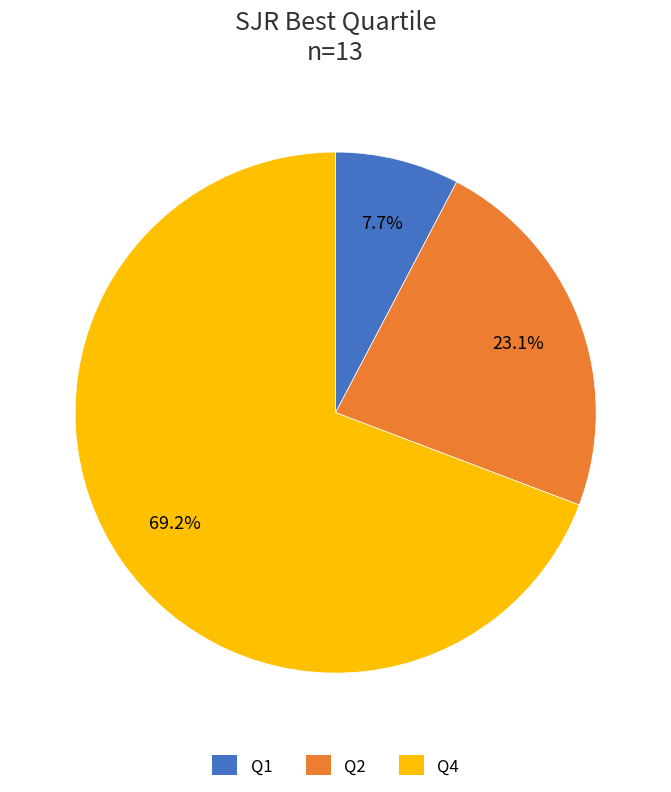

To the nearest percent, what portion does Q1 represent?

8%